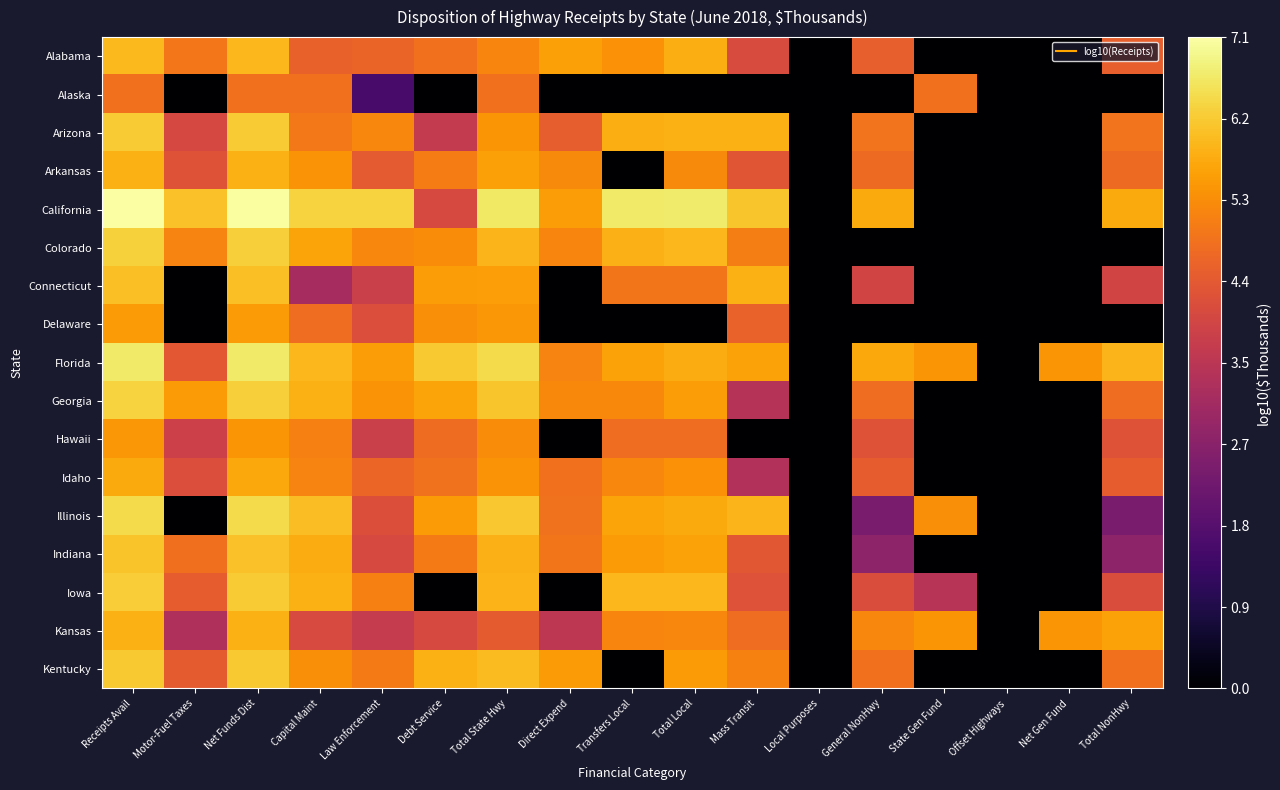

At Transfers Local, list the series in order from largest to smallest.

California, Iowa, Colorado, Arizona, Illinois, Florida, Indiana, Alabama, Georgia, Idaho, Kansas, Connecticut, Hawaii, Alaska, Arkansas, Delaware, Kentucky